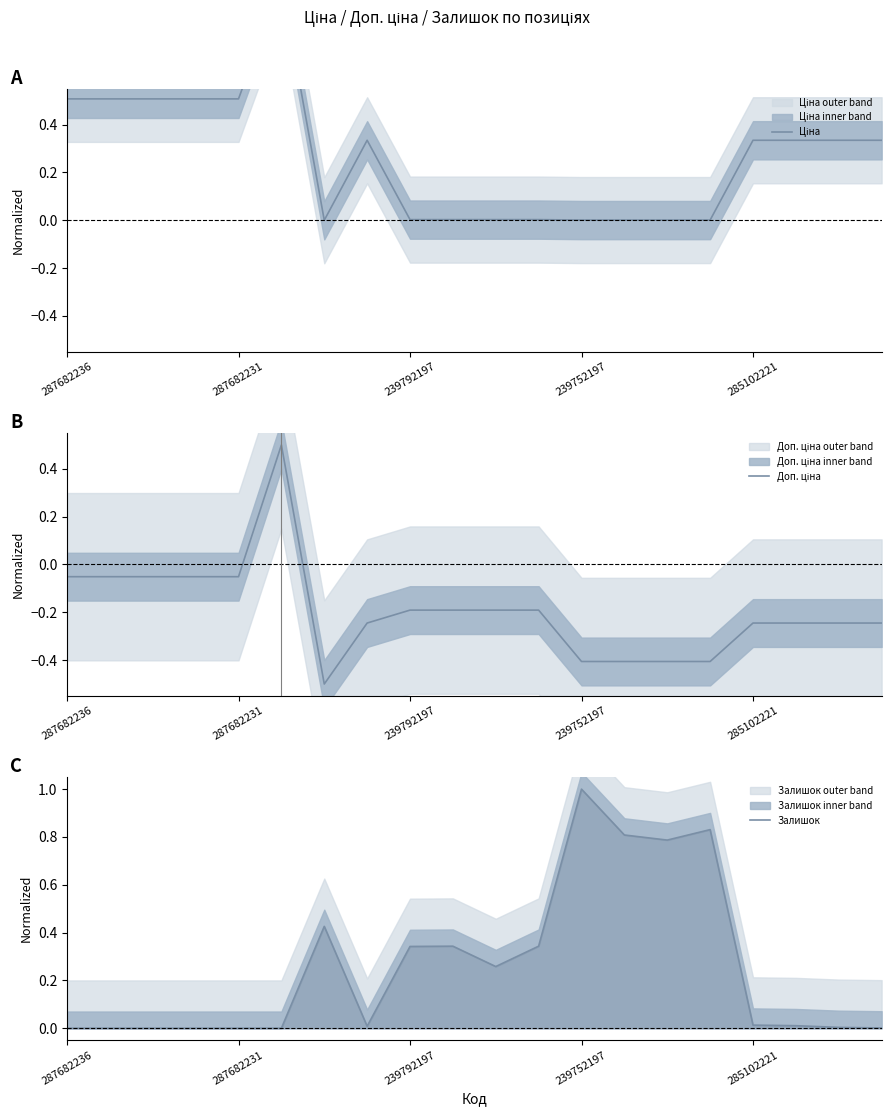

True or false: Доп. ціна and Ціна cross at least once.

False